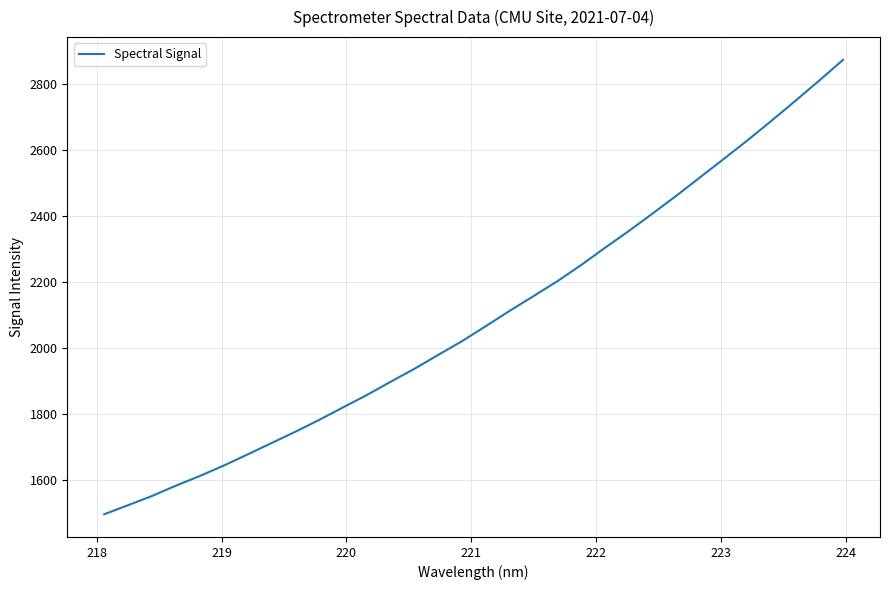

What is the greatest value displayed?

2874.7